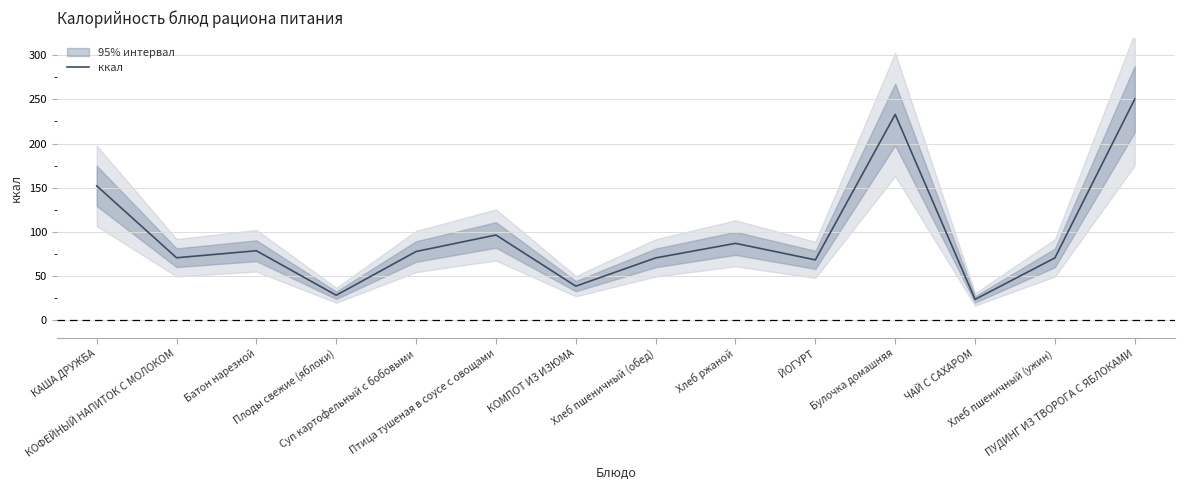

What is the label of the 2nd point from the left?

КОФЕЙНЫЙ НАПИТОК С МОЛОКОМ